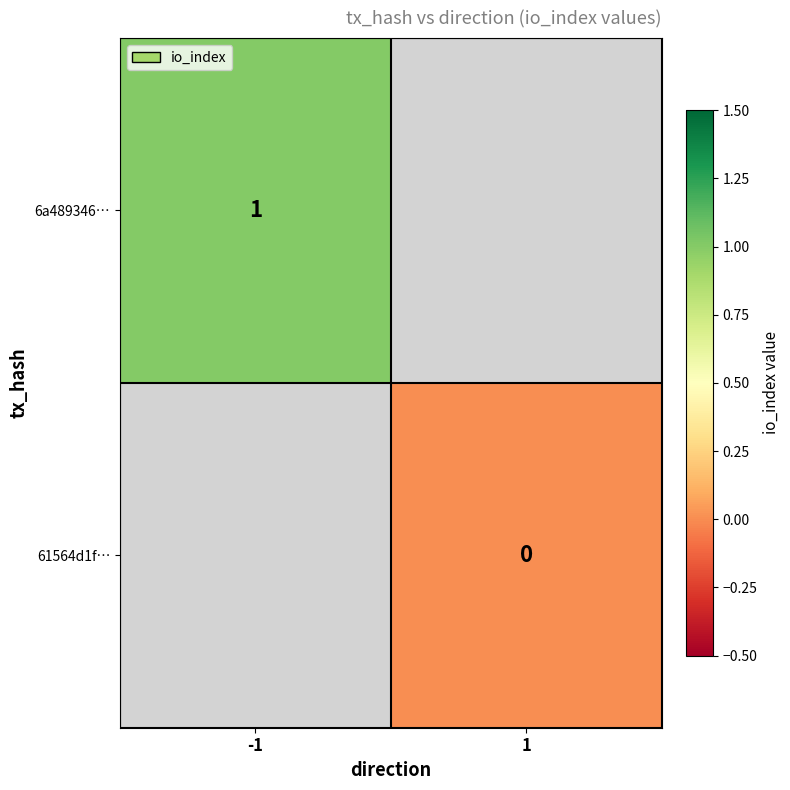

The value of 6a489346… at -1 is 1. True or false?

True